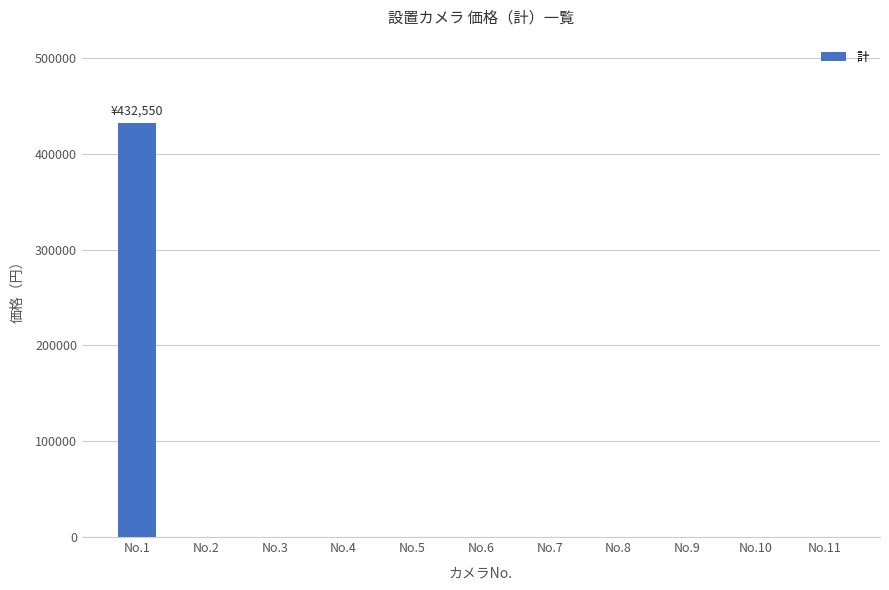

What is the greatest value displayed?

432550